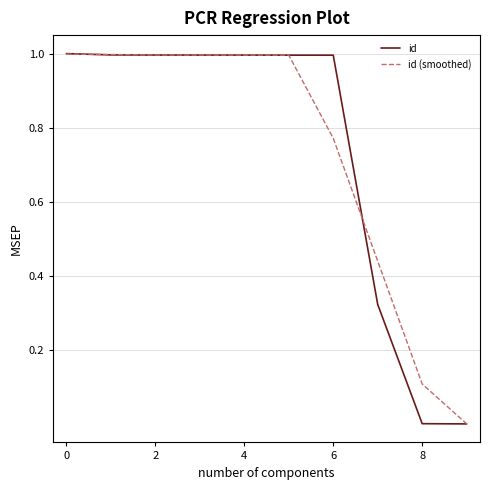

True or false: id and id (smoothed) cross at least once.

True